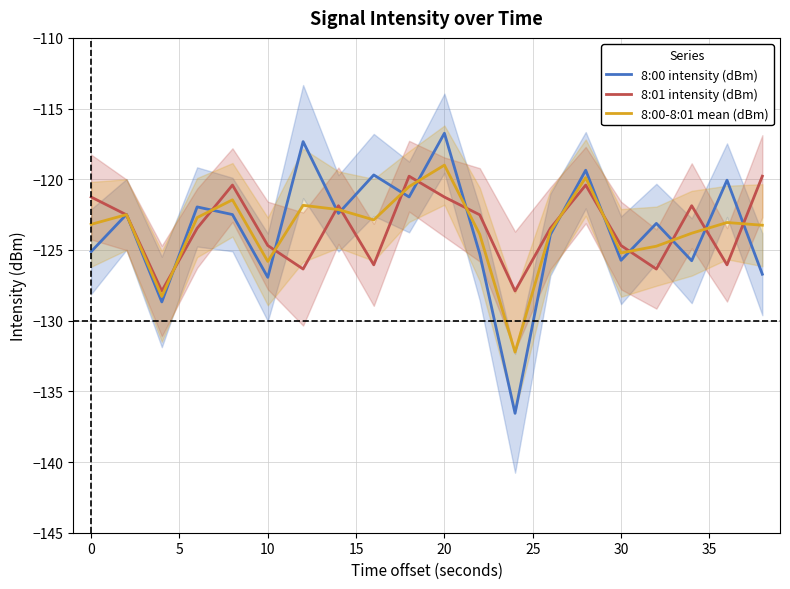

Is it true that 8:00 intensity (dBm) equals -116.7 at 20?

True